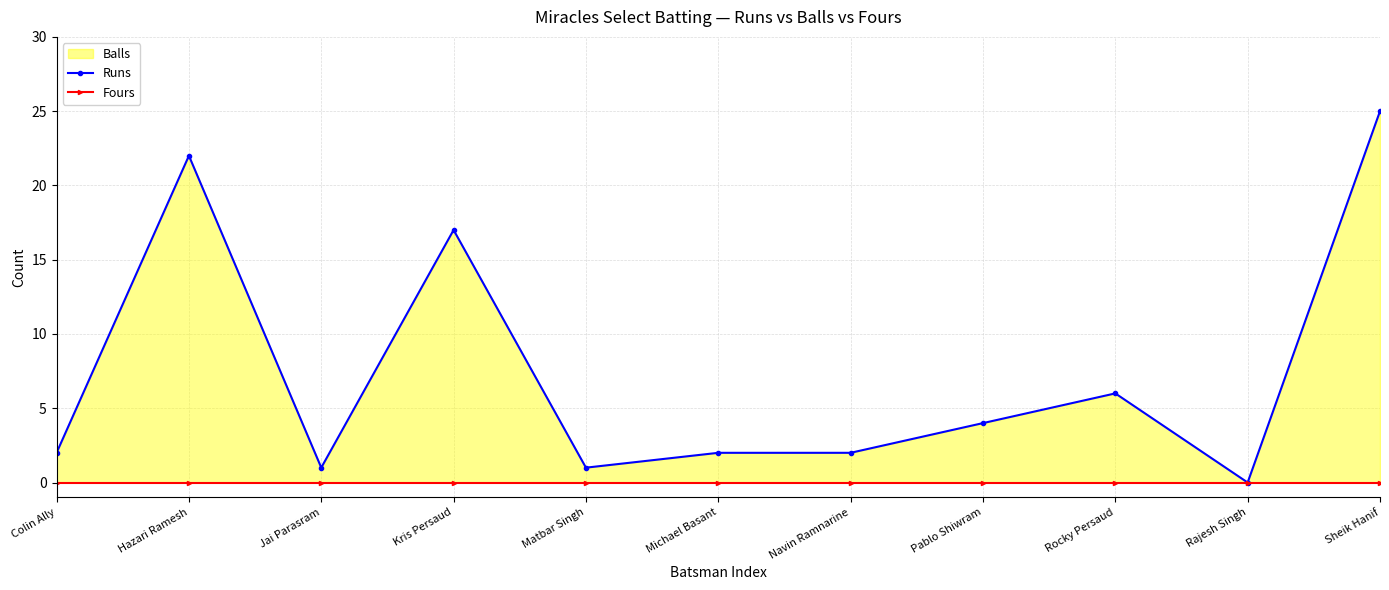

True or false: Fours and Runs intersect in this chart.

False